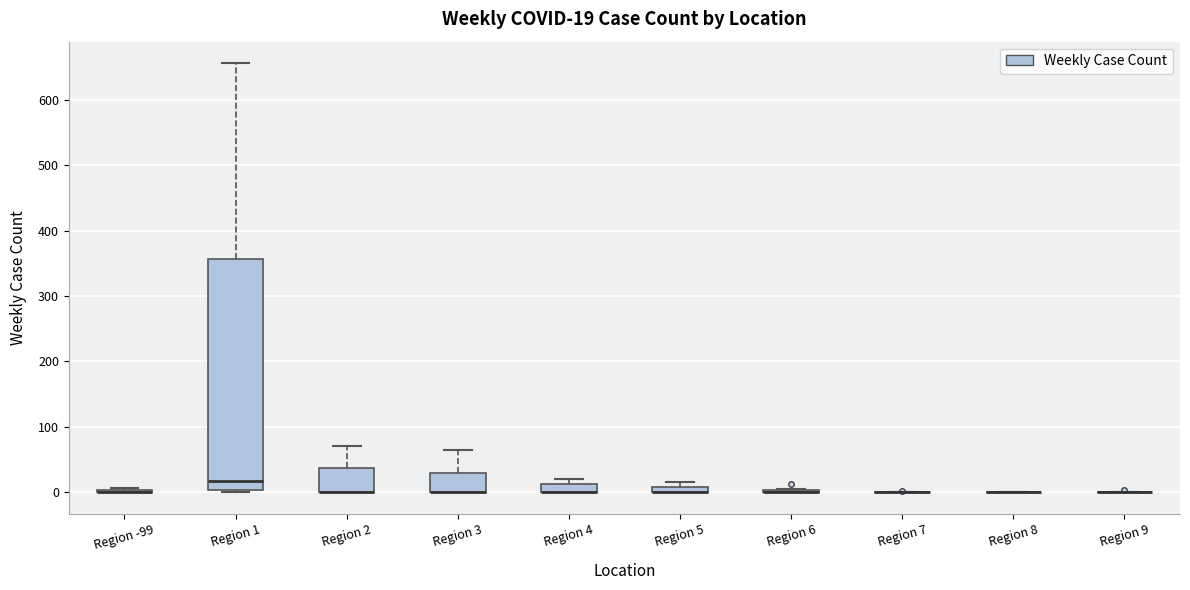

Comparing the boxes themselves (not the whiskers), which one is the tallest?

Region 1